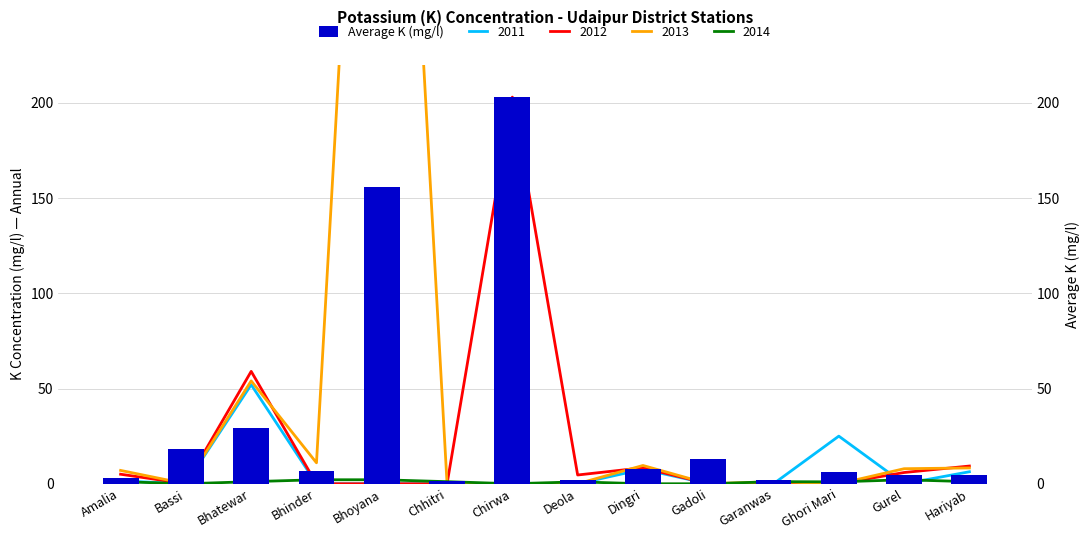

List the labels in order of value, smallest first.

Chhitri, Deola, Garanwas, Amalia, Hariyab, Gurel, Ghori Mari, Bhinder, Dingri, Gadoli, Bassi, Bhatewar, Bhoyana, Chirwa